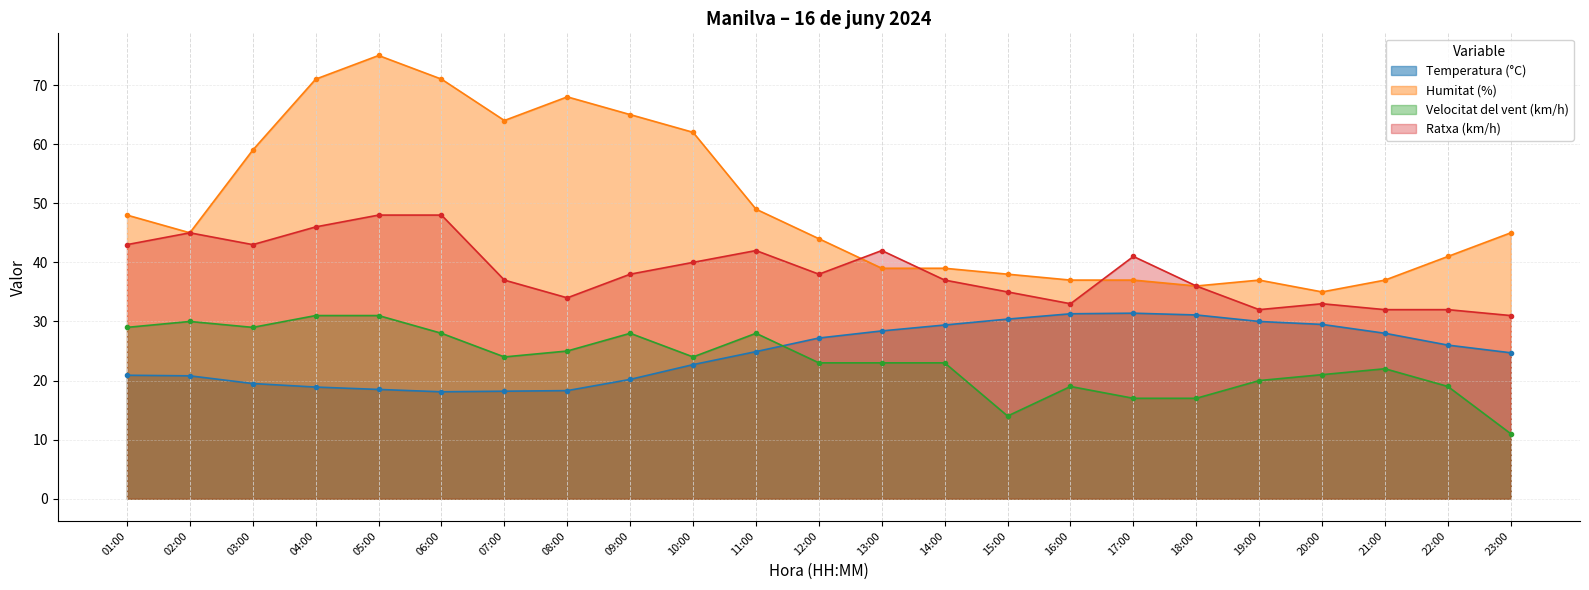

True or false: Temperatura (°C) has a value of 29.5 at 20:00.

True